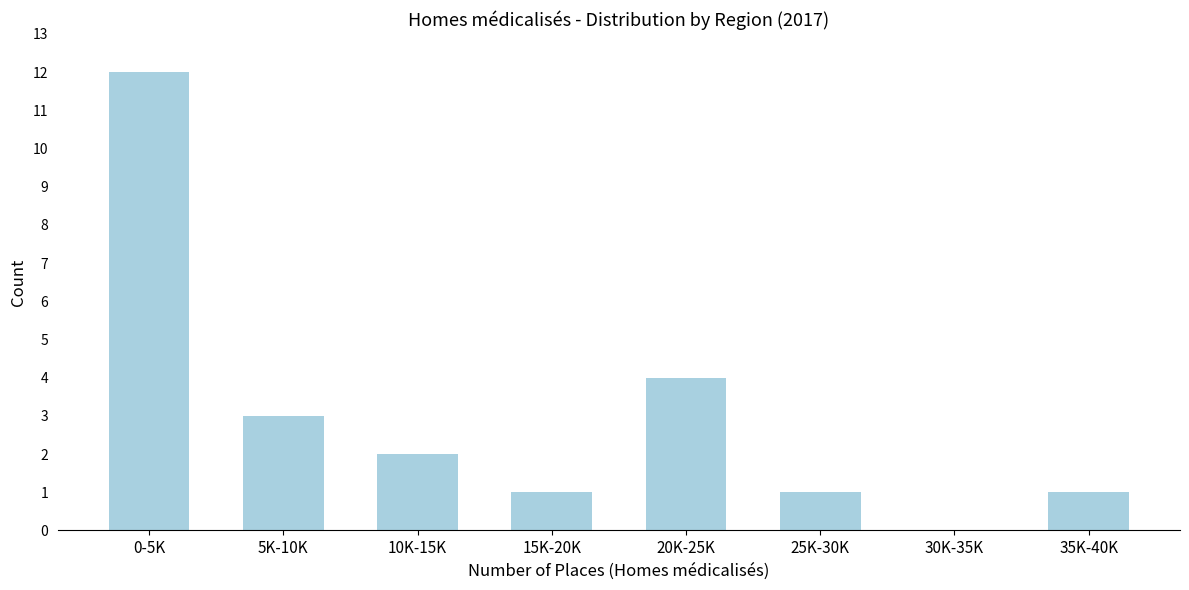

Reading right to left, transcribe all the data shown in this chart.

35K-40K=1	30K-35K=0	25K-30K=1	20K-25K=4	15K-20K=1	10K-15K=2	5K-10K=3	0-5K=12